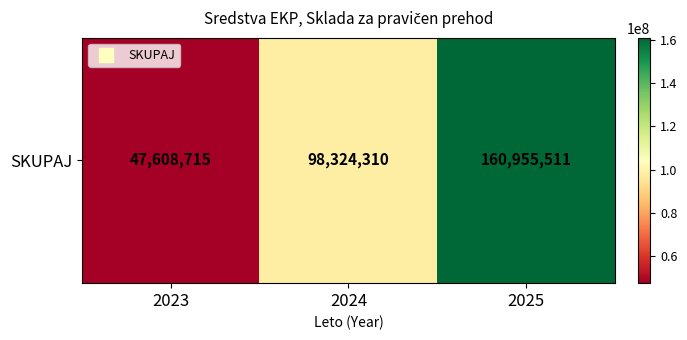

What is the ratio of the value at 2024 to the value at 2025?

0.6